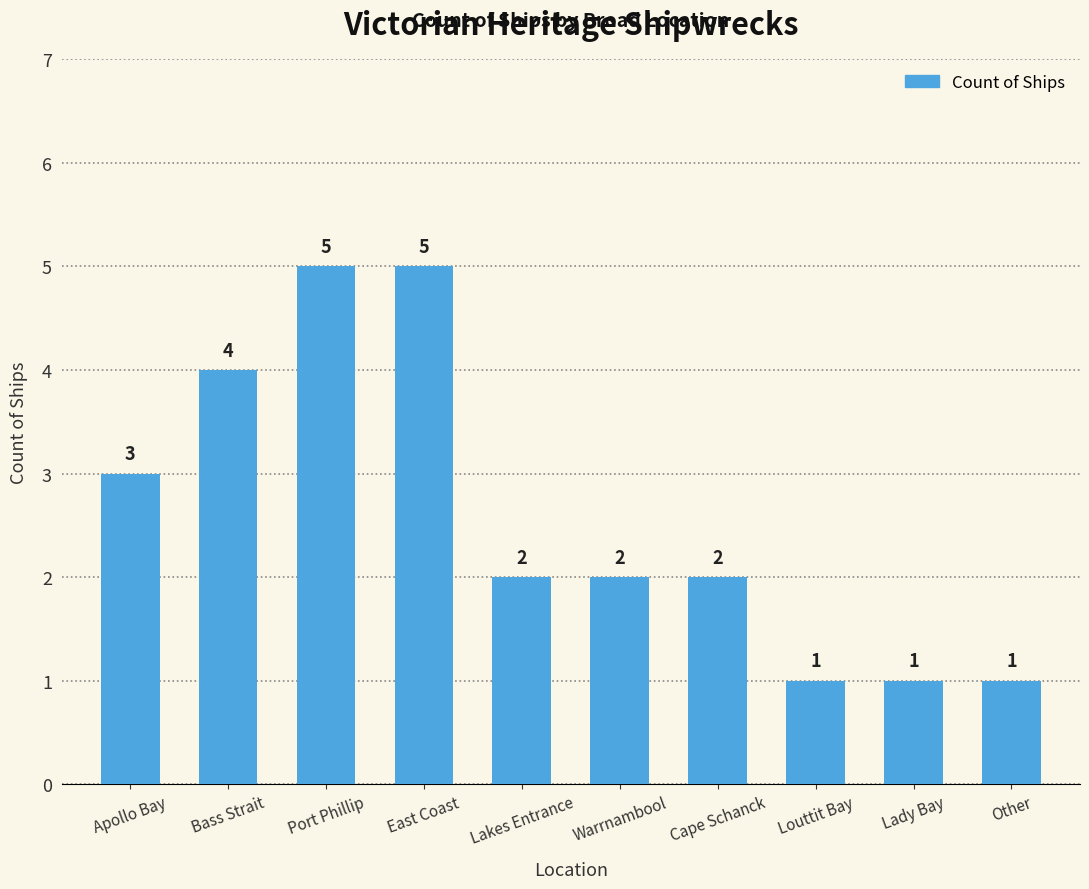

At which label does the data first exceed 2?

Apollo Bay